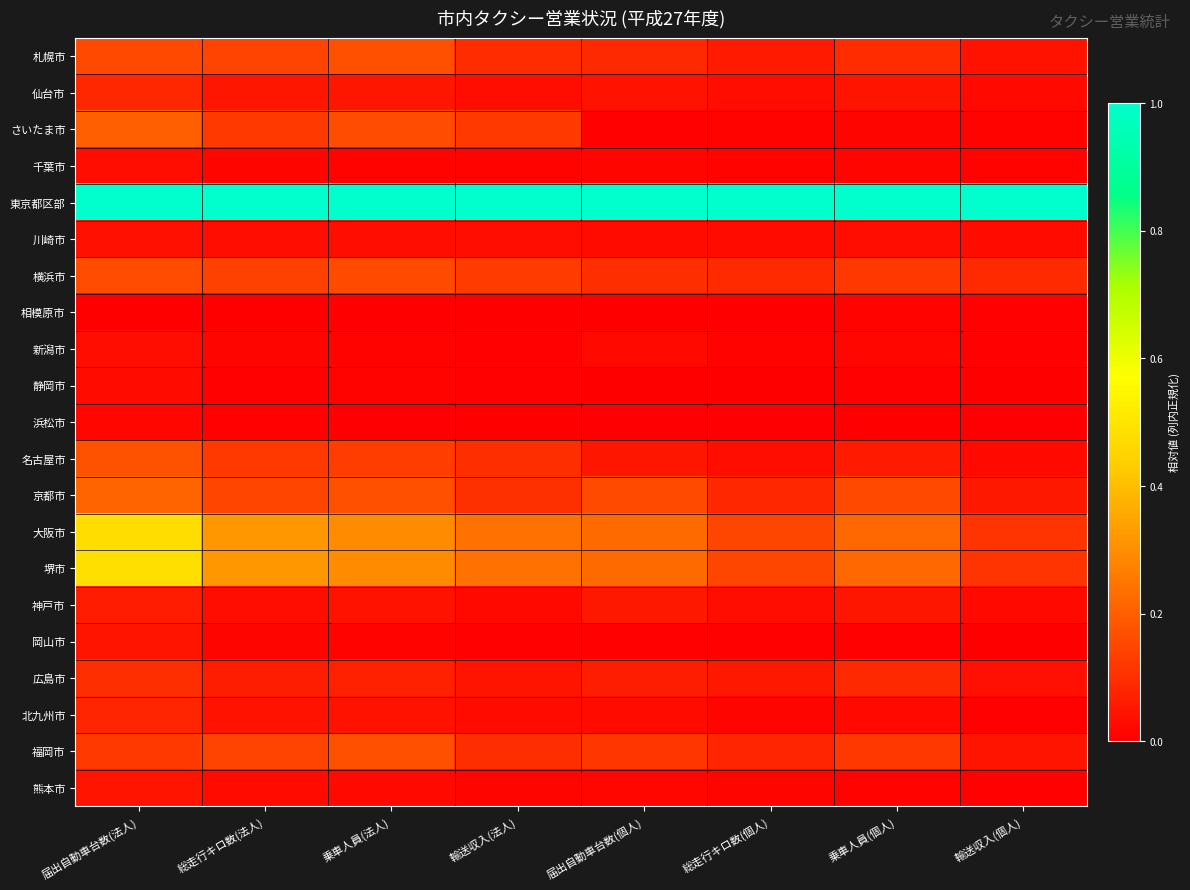

What is the difference between the highest and lowest values at 総走行キロ数(個人)?

1.0